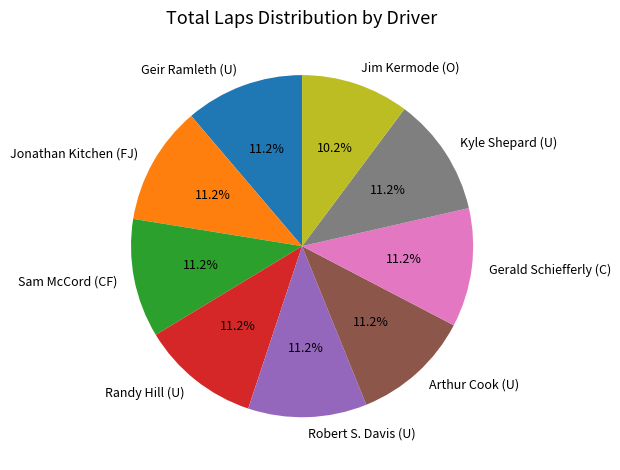

To the nearest percent, what portion does Geir Ramleth (U) represent?

11%